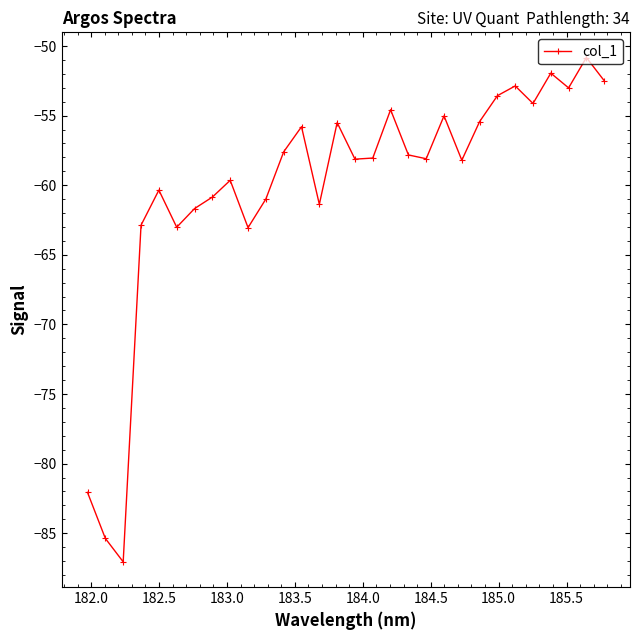

What is the maximum value shown in the chart?

-50.8